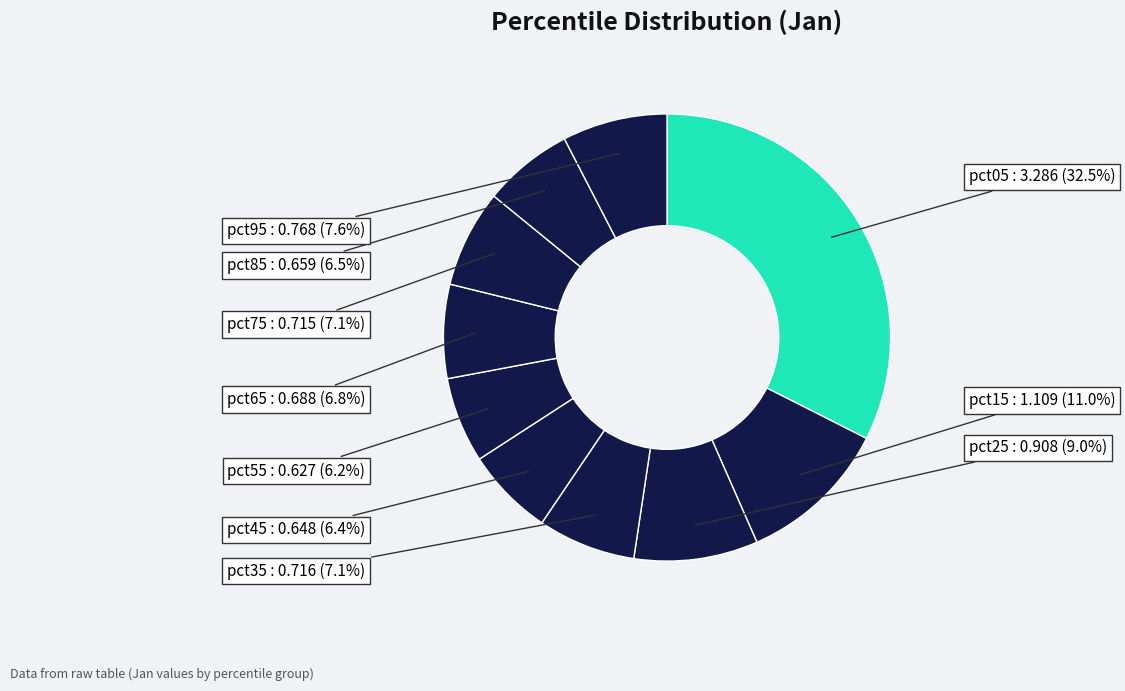

Count the number of slices in the pie.

10